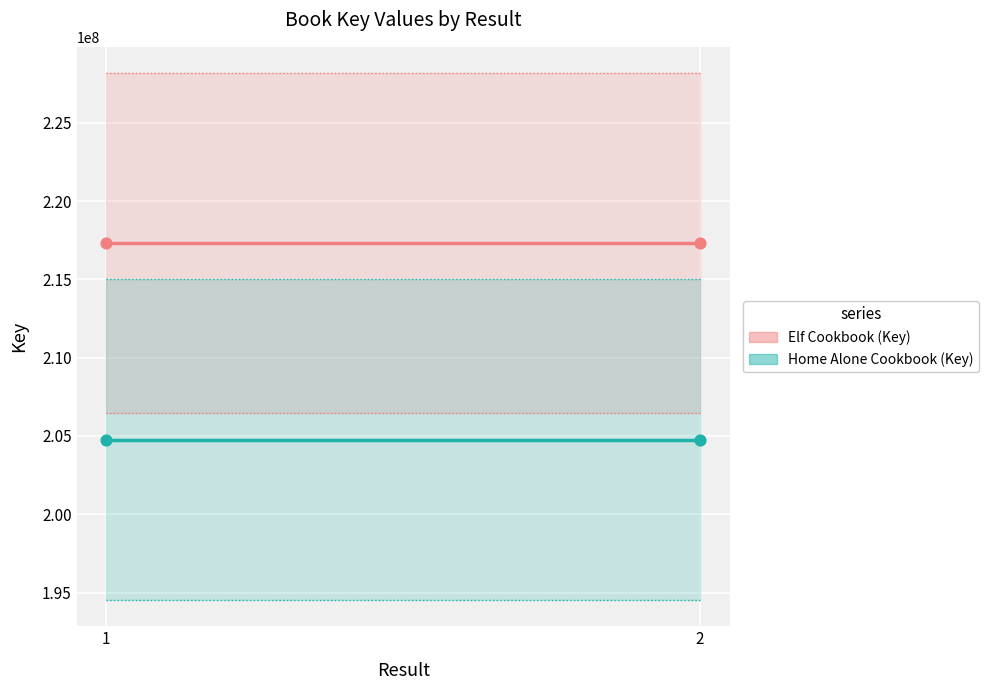

At how many categories does at least one series exceed 212741078?

2